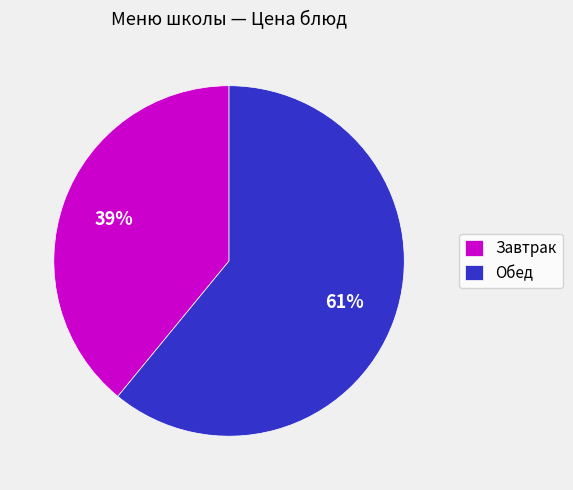

Rank the categories by value from highest to lowest.

Обед, Завтрак